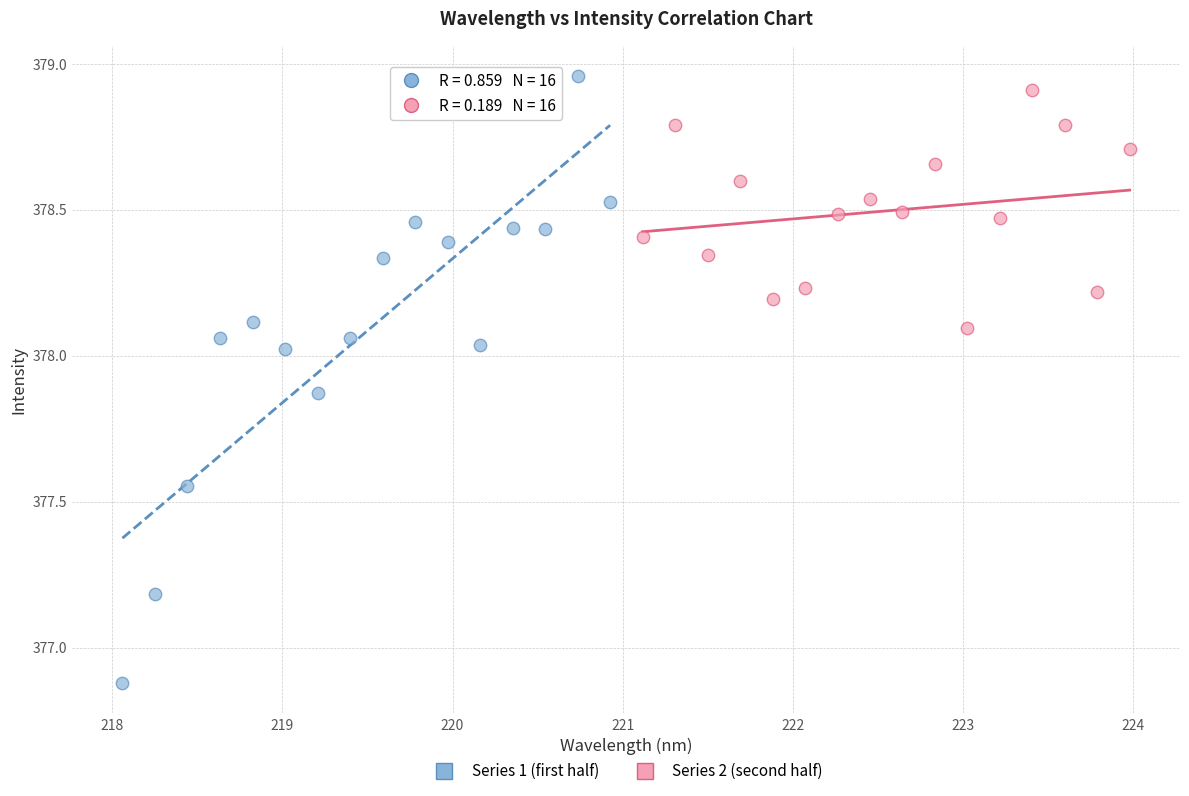

What are all the series names shown in the legend?

Series 1 (first half), Series 2 (second half)